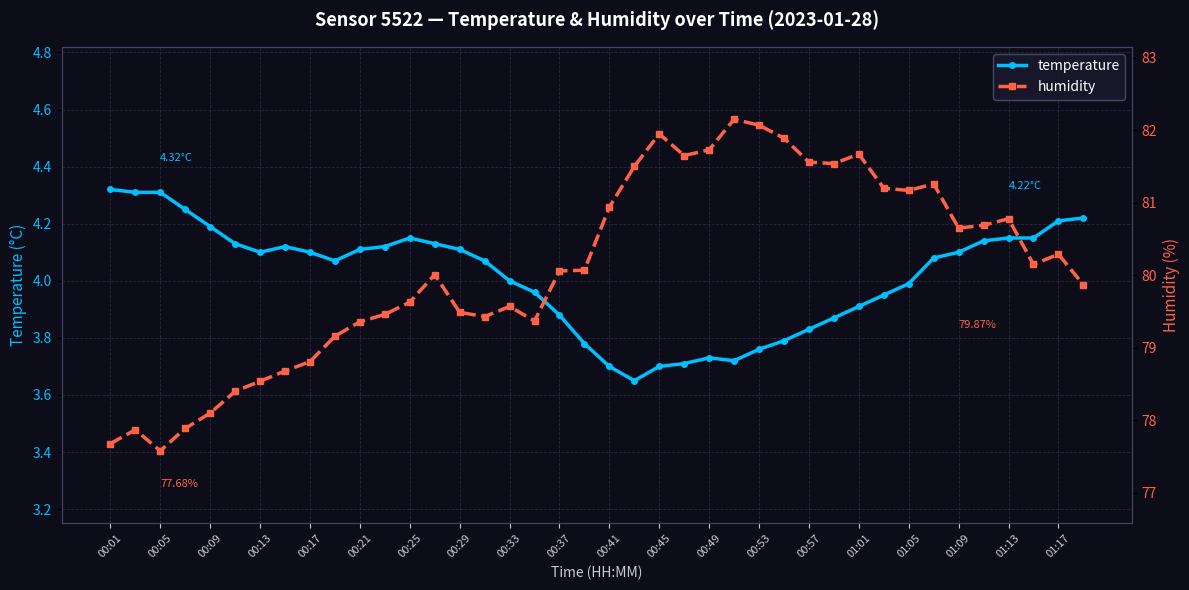

True or false: temperature has more than 0 points higher than both neighbors.

True